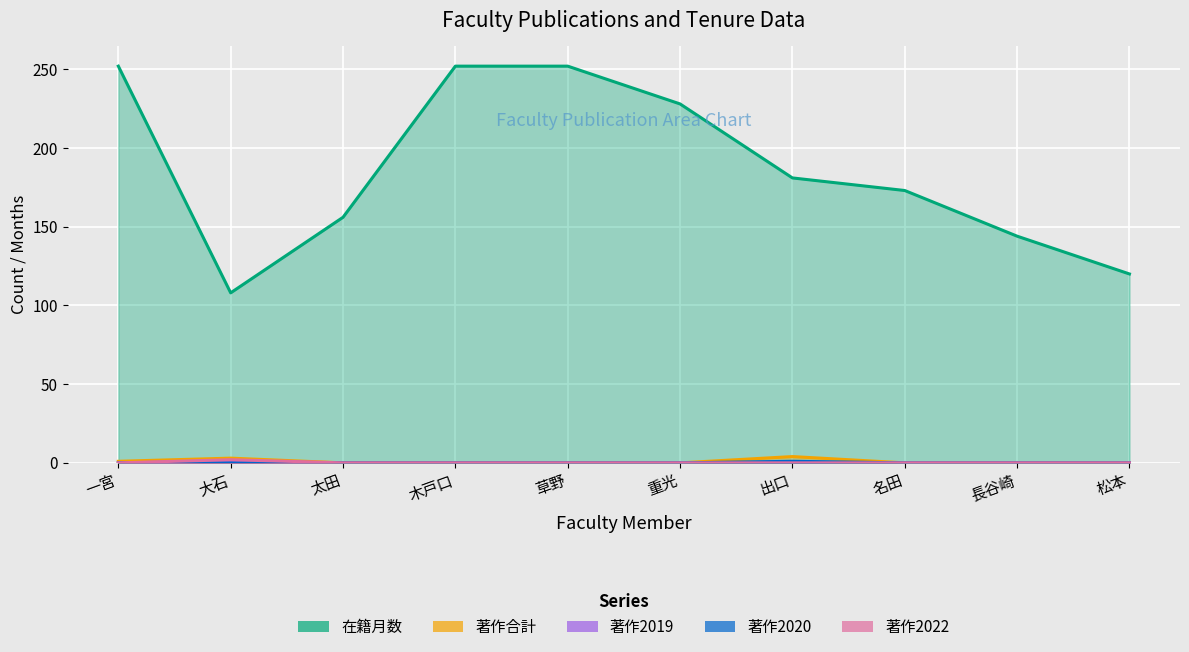

How many 著作2020 values are between 0 and 1?

10